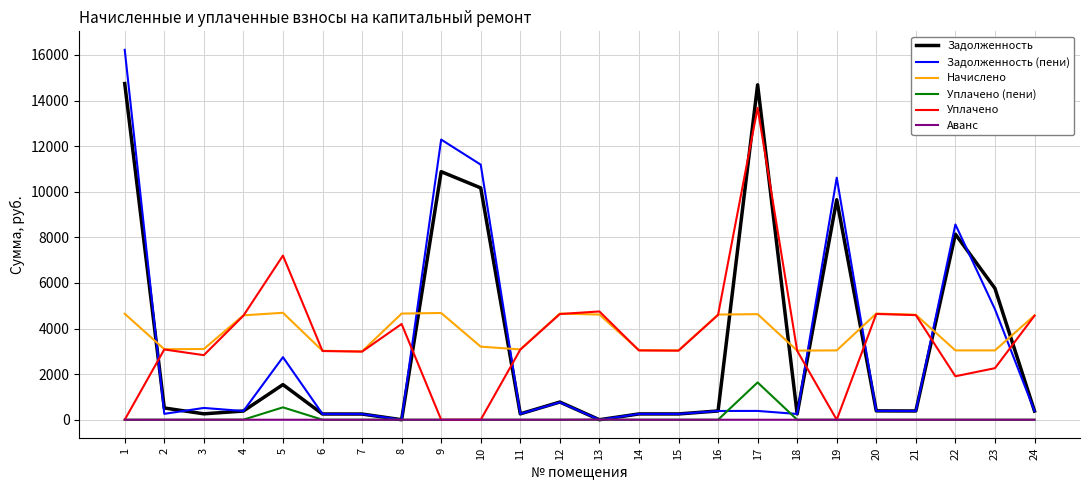

Read the Уплачено value at 23.

2261.4